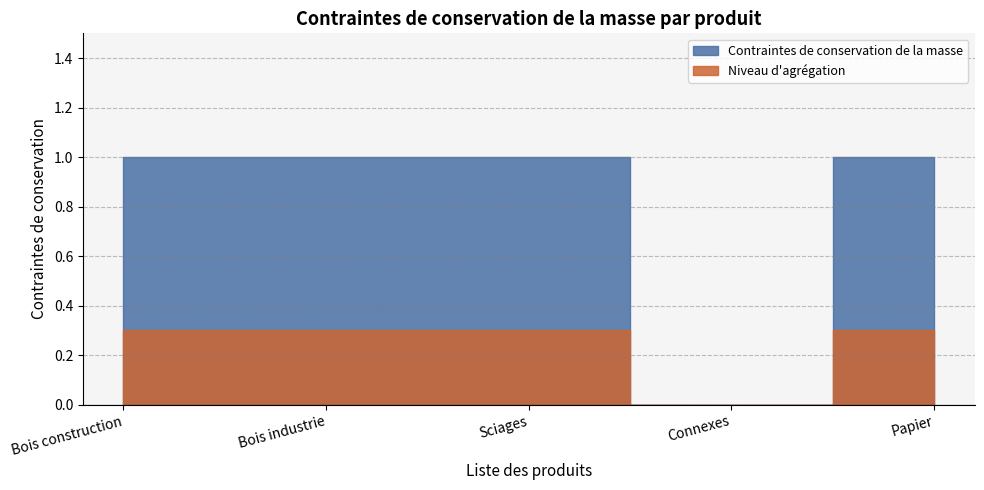

What is the ratio of the value at Bois construction to the value at Papier?

1.0